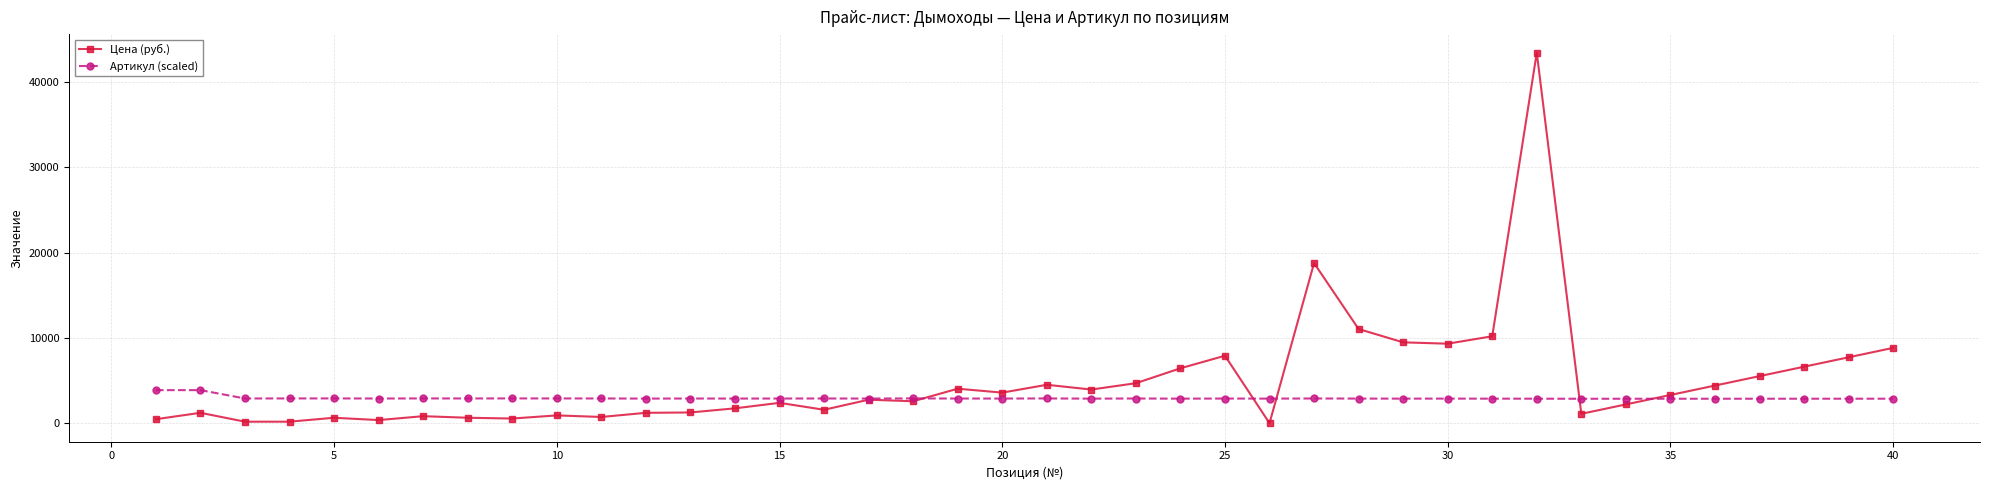

Rank the series by their average value, from lowest to highest.

Артикул (scaled), Цена (руб.)